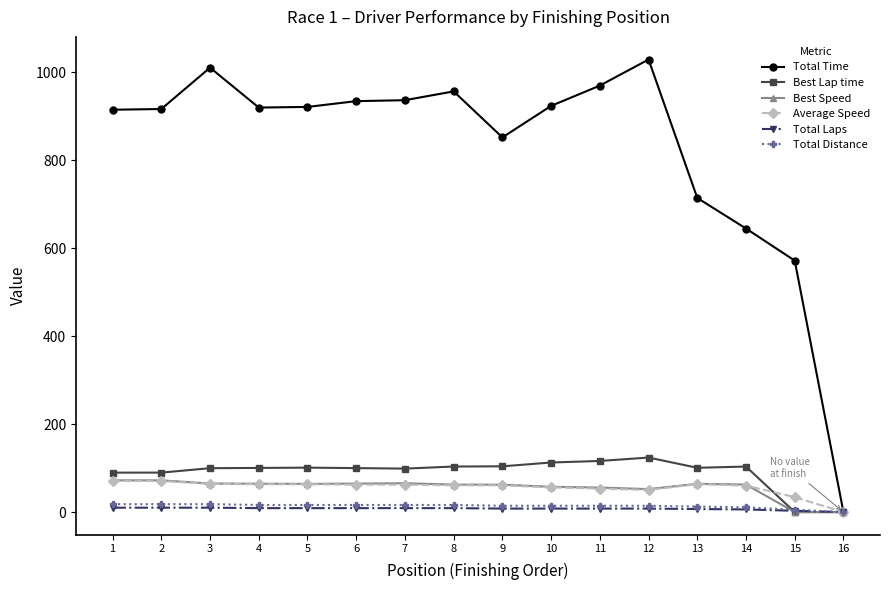

Which series has the largest range (max minus min)?

Total Time